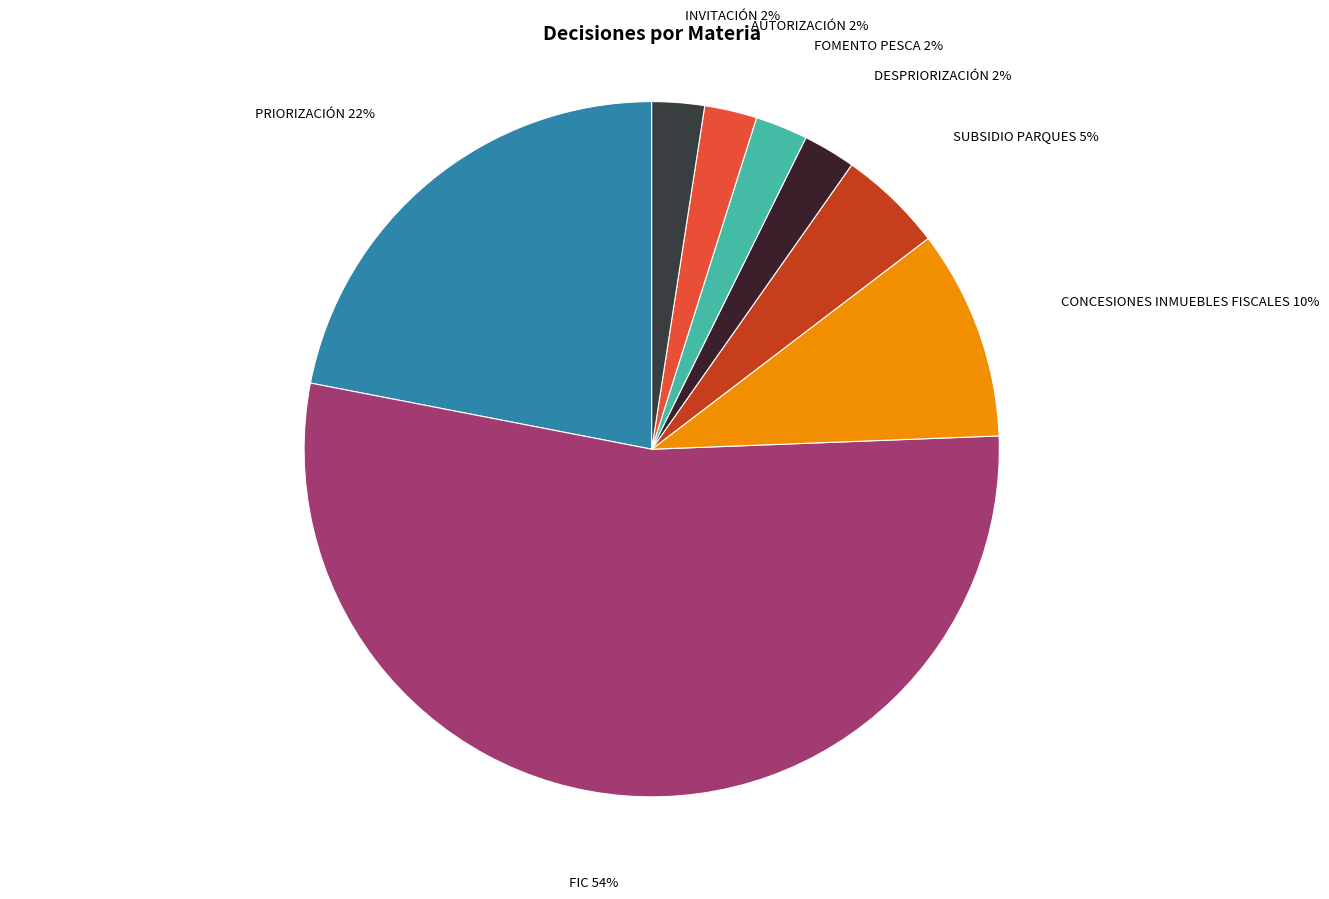

What is the largest slice in the pie chart?

FIC